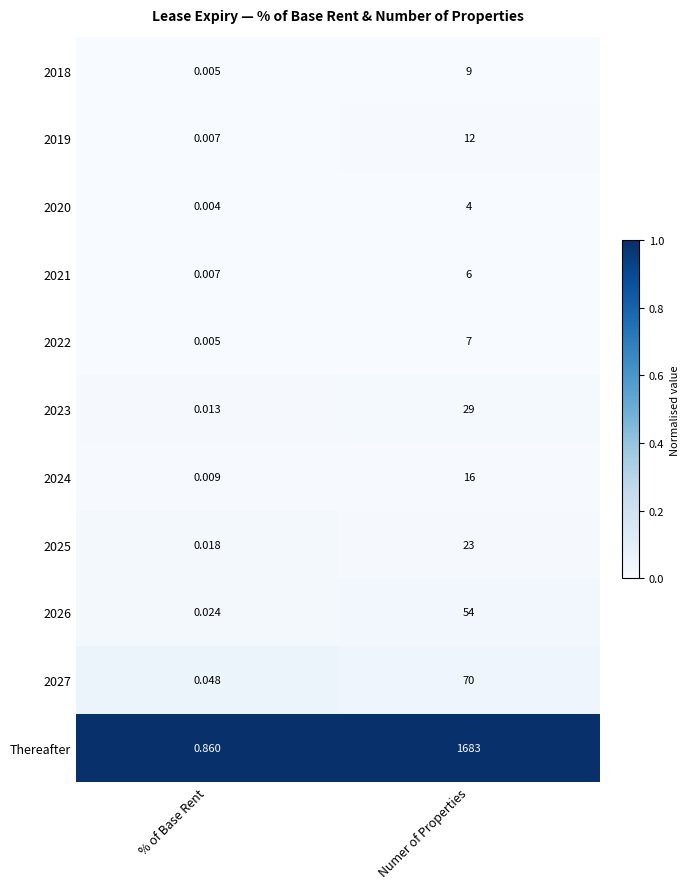

How many data points does each series have?

2